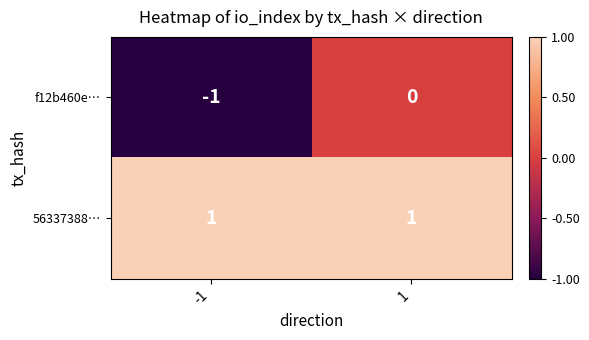

True or false: f12b460e… has a value of -1 at -1.

True